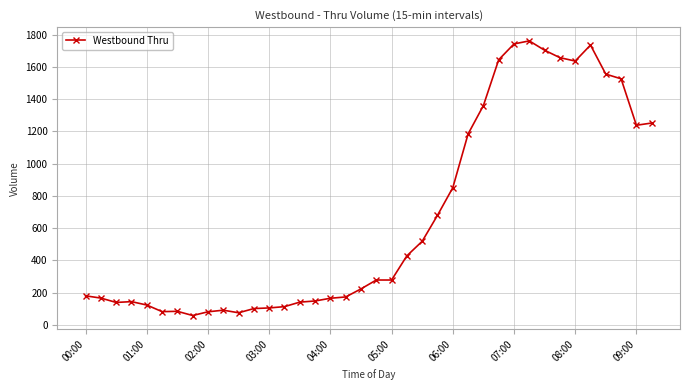

True or false: there are more than 2 points higher than both neighbors.

True